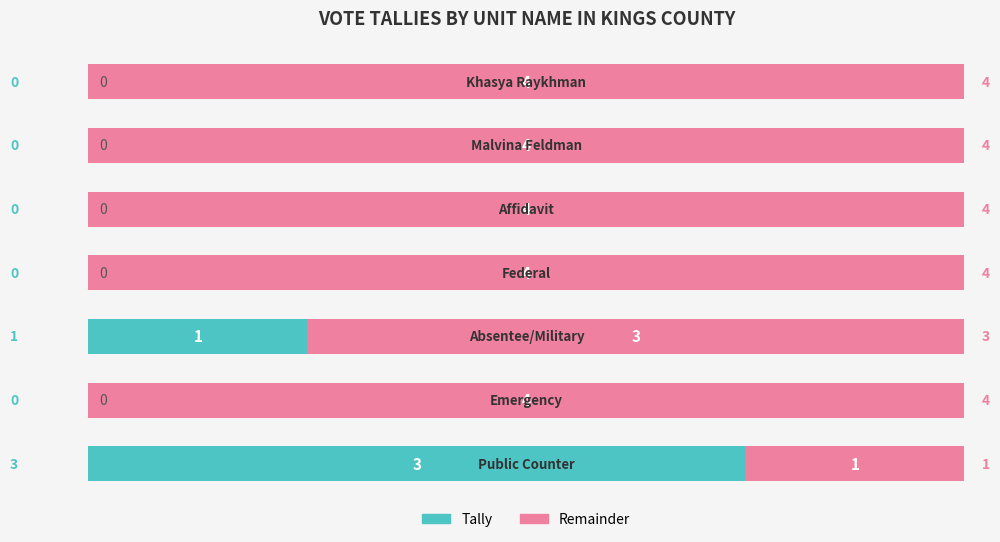

What is the highest value of the Tally series?

3